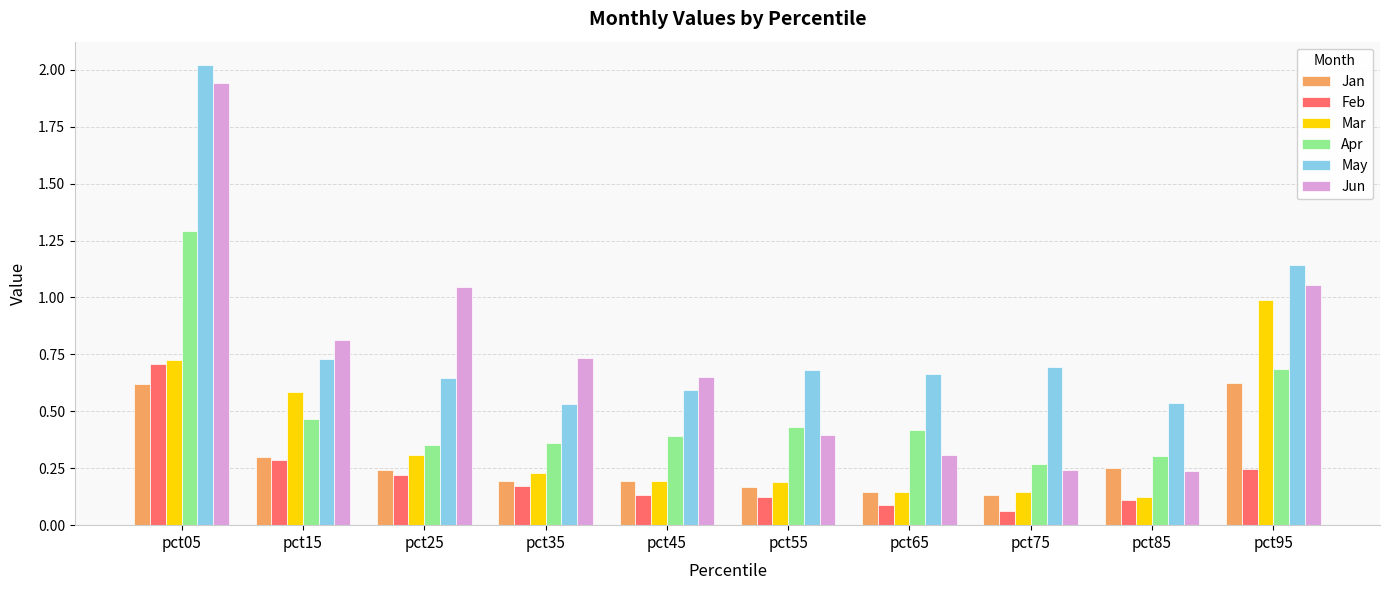

What are all the series names shown in the legend?

Jan, Feb, Mar, Apr, May, Jun